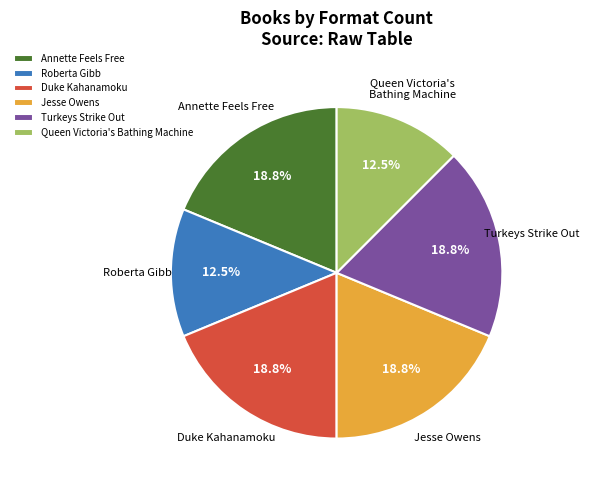

To the nearest percent, what is the combined percentage of Turkeys Strike Out and Roberta Gibb?

31%